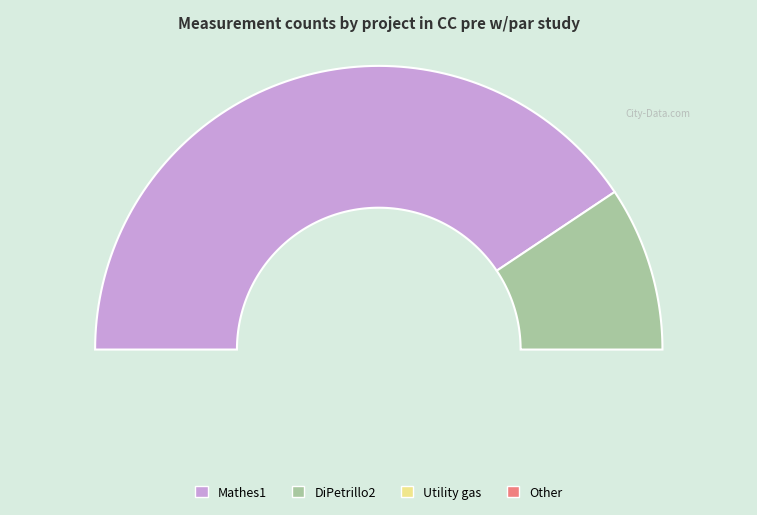

To the nearest percent, what is the combined percentage of DiPetrillo2 and Mathes1?

100%